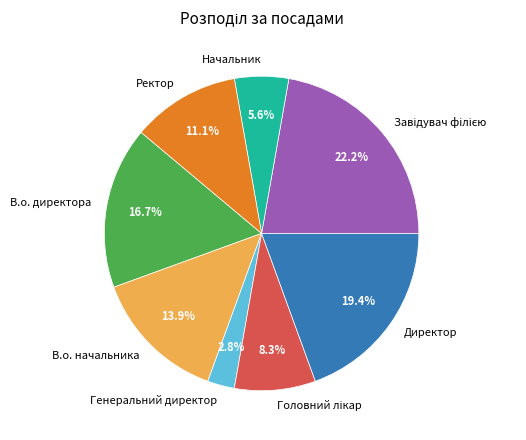

Approximately how many times larger is the value at Генеральний директор compared to Начальник?

0.5